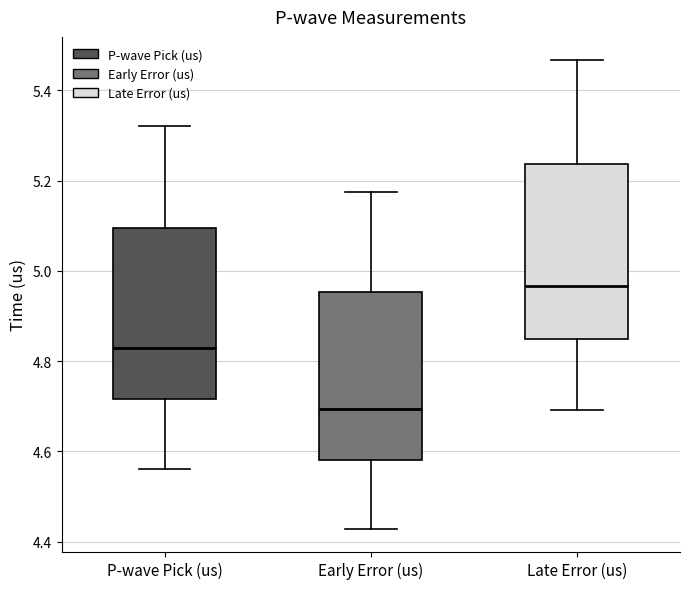

Where does the upper whisker of the box for Late Error (us) end on the y-axis? The values are not printed on the chart, so give them approximately, as read against the axis.

5.46